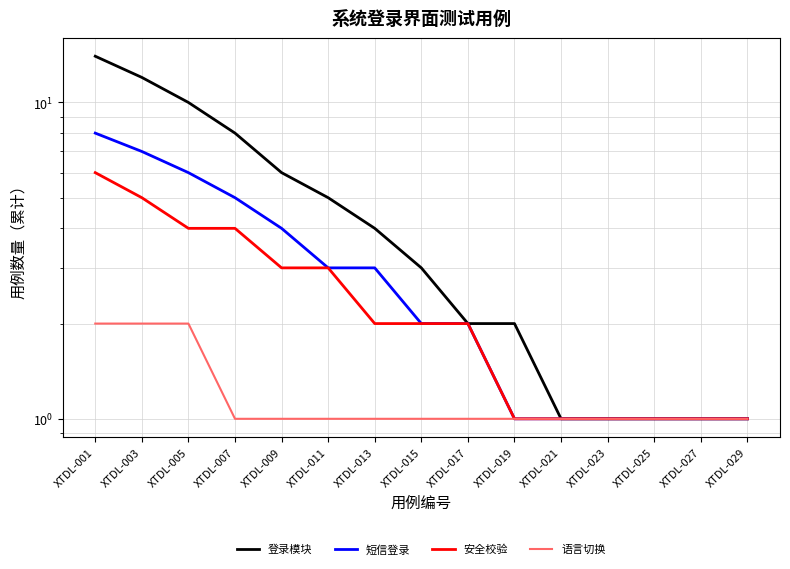

At which label does 语言切换 reach its minimum?

XTDL-007